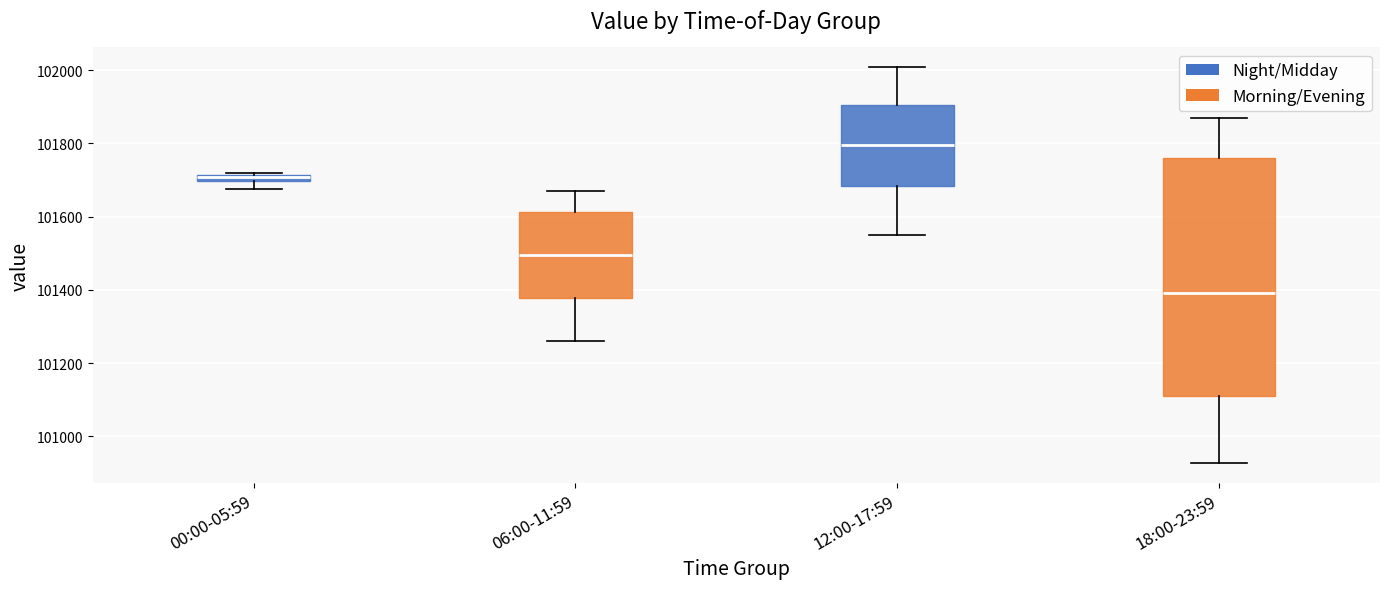

Which box's median line is the highest?

12:00-17:59